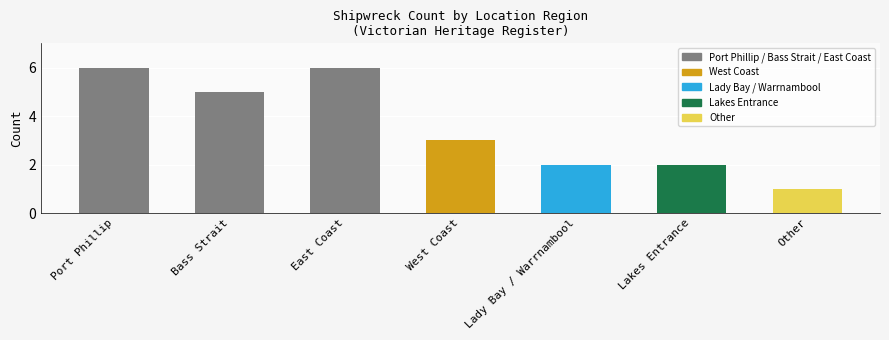

Reading left to right, what are all the values shown in this chart?

6	5	6	3	2	2	1